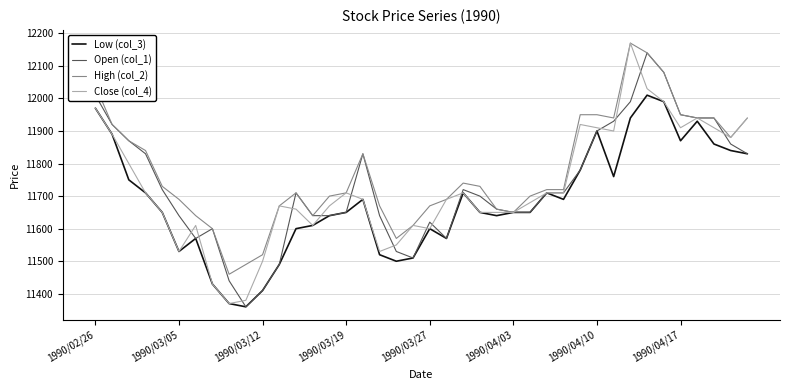

Which series has the widest spread of values?

Close (col_4)